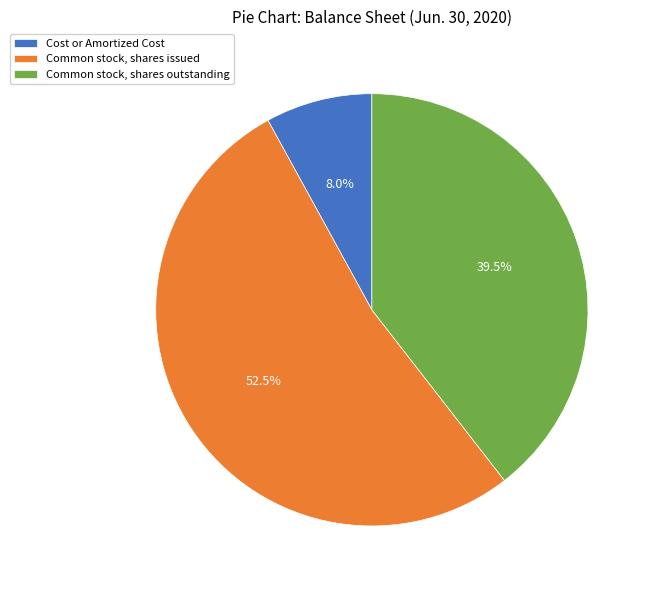

How many segments does this pie chart have?

3